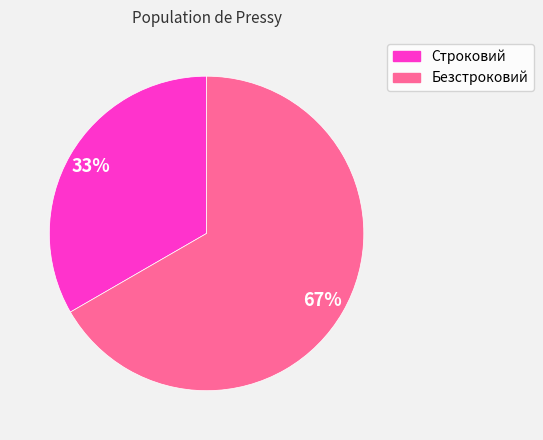

Which category accounts for the majority?

Безстроковий